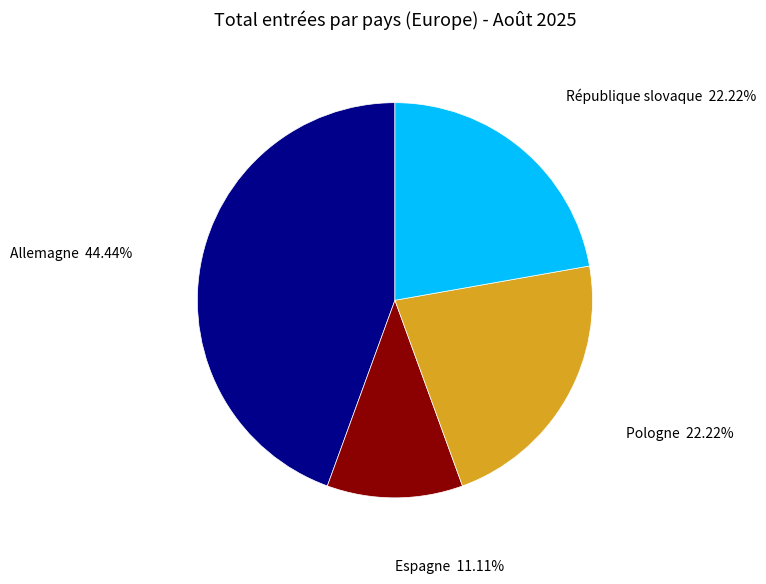

To the nearest percent, what is the difference between the largest and smallest slice percentages?

33%